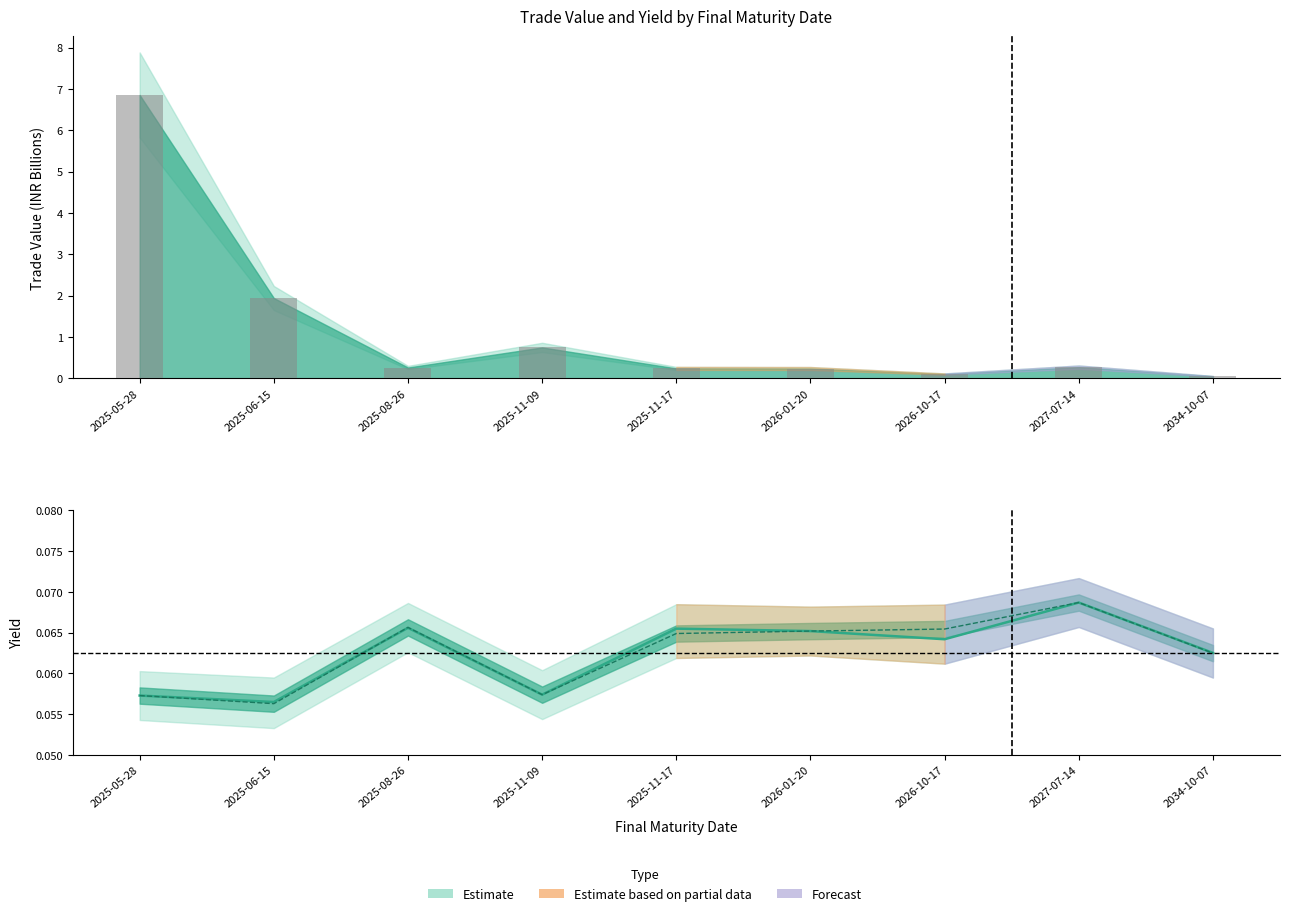

At which label is Yield at which Traded closest to 0?

2025-06-15